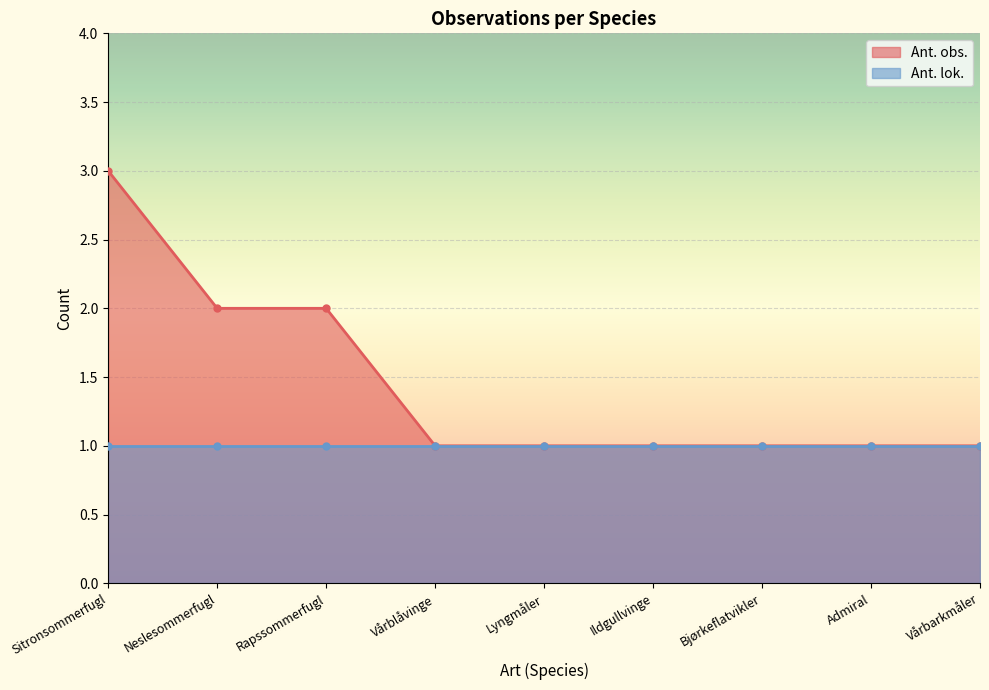

What value does the Ant. obs. series have at Sitronsommerfugl?

3